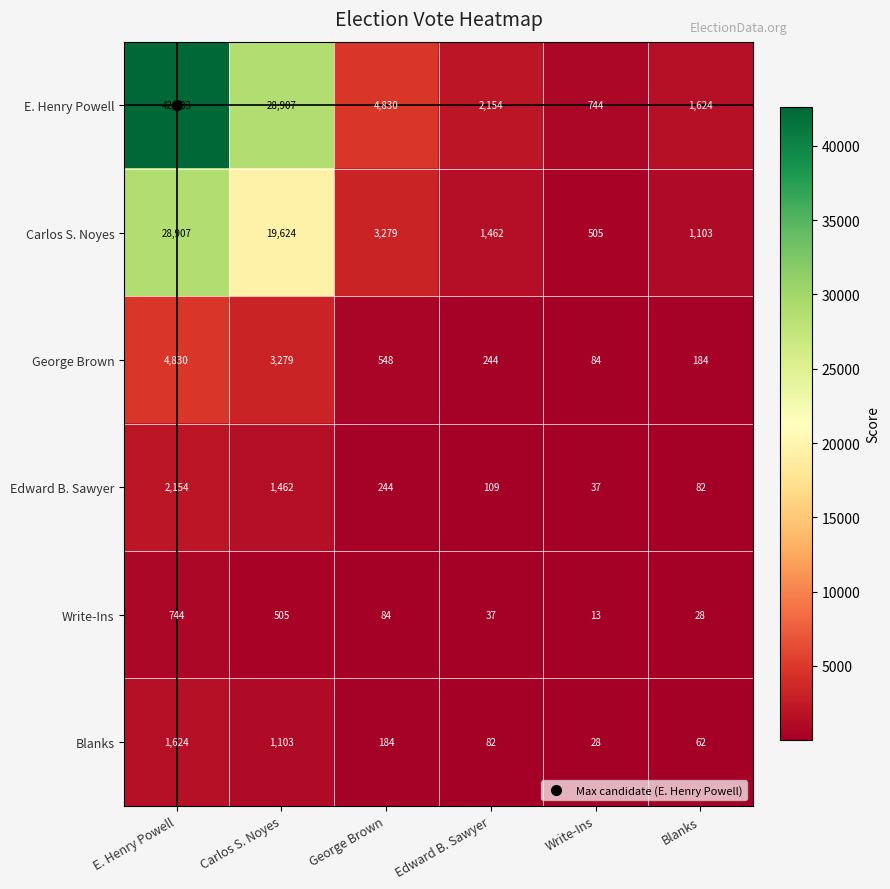

At which category is the sum across all series the highest?

E. Henry Powell